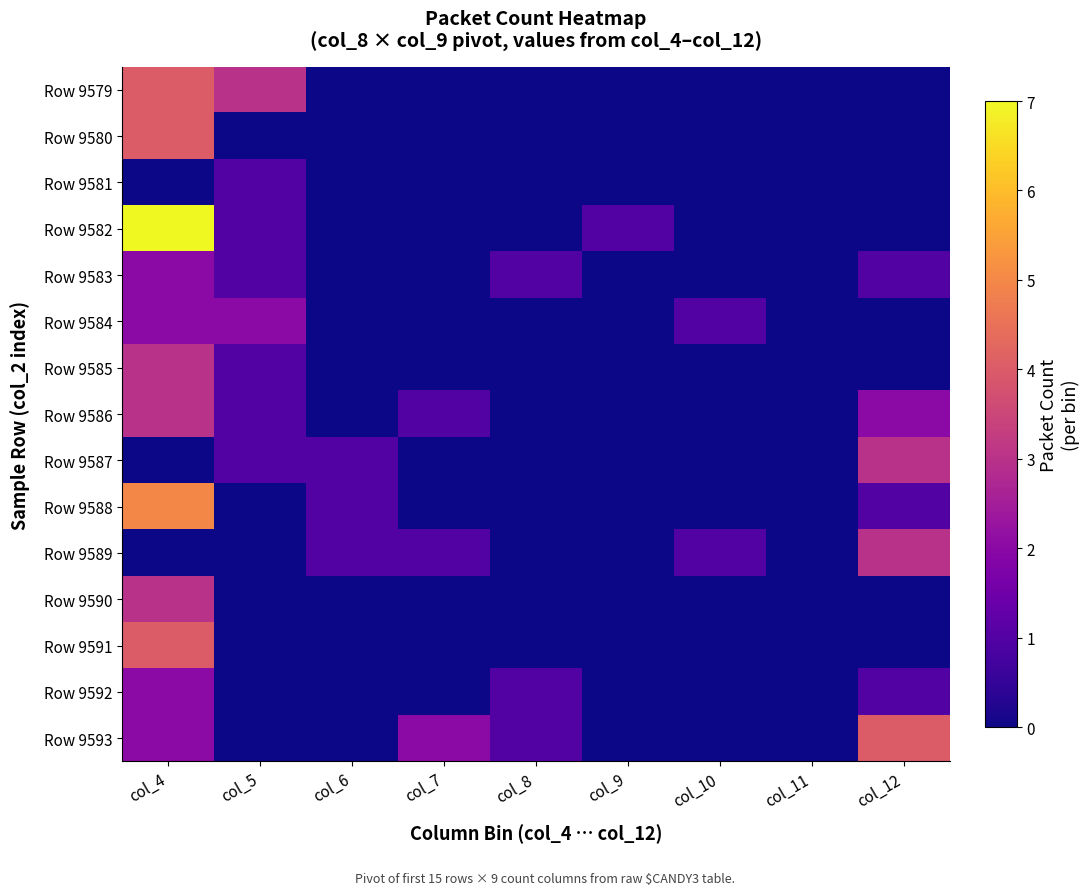

At col_9, list the series in order from largest to smallest.

Row 9582, Row 9579, Row 9580, Row 9581, Row 9583, Row 9584, Row 9585, Row 9586, Row 9587, Row 9588, Row 9589, Row 9590, Row 9591, Row 9592, Row 9593